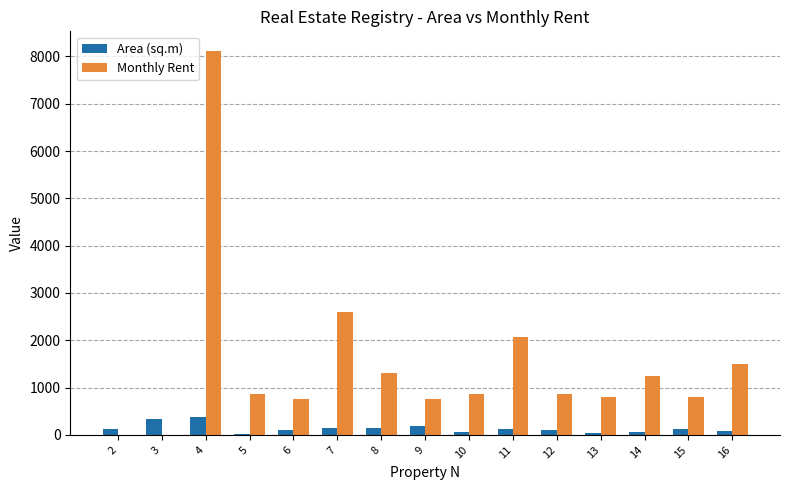

Count the number of categories in the chart.

15